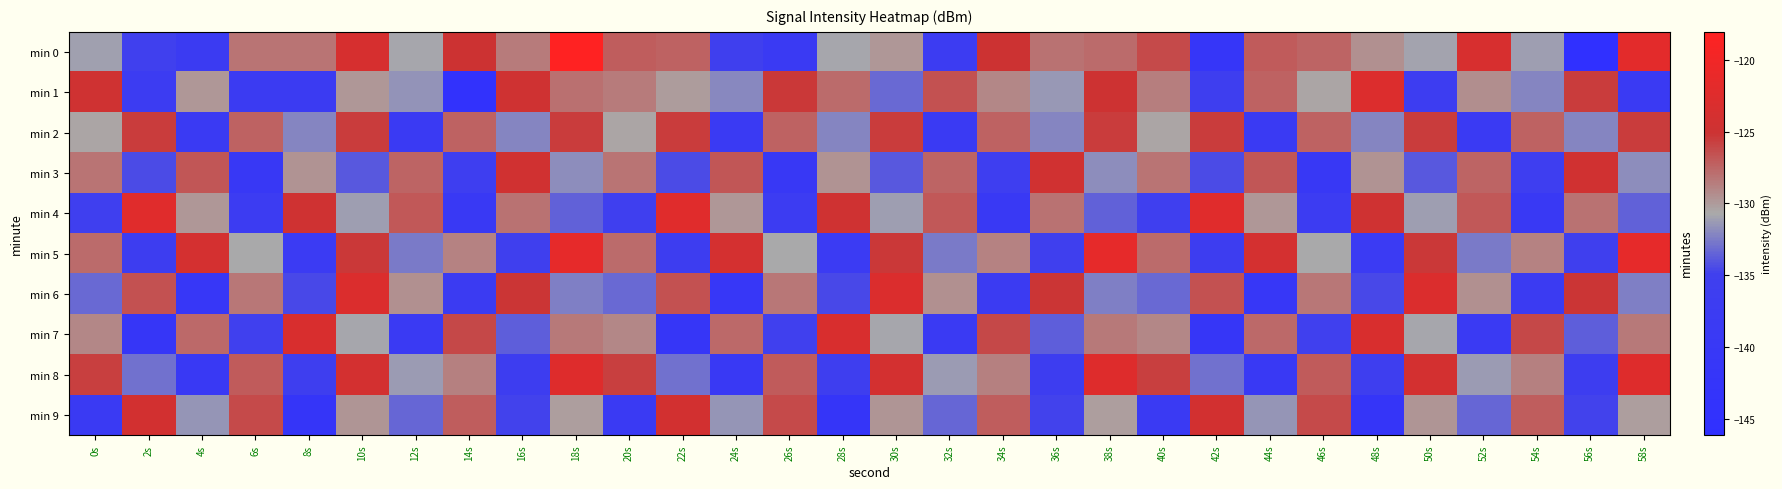

Count the number of data series in this chart.

10